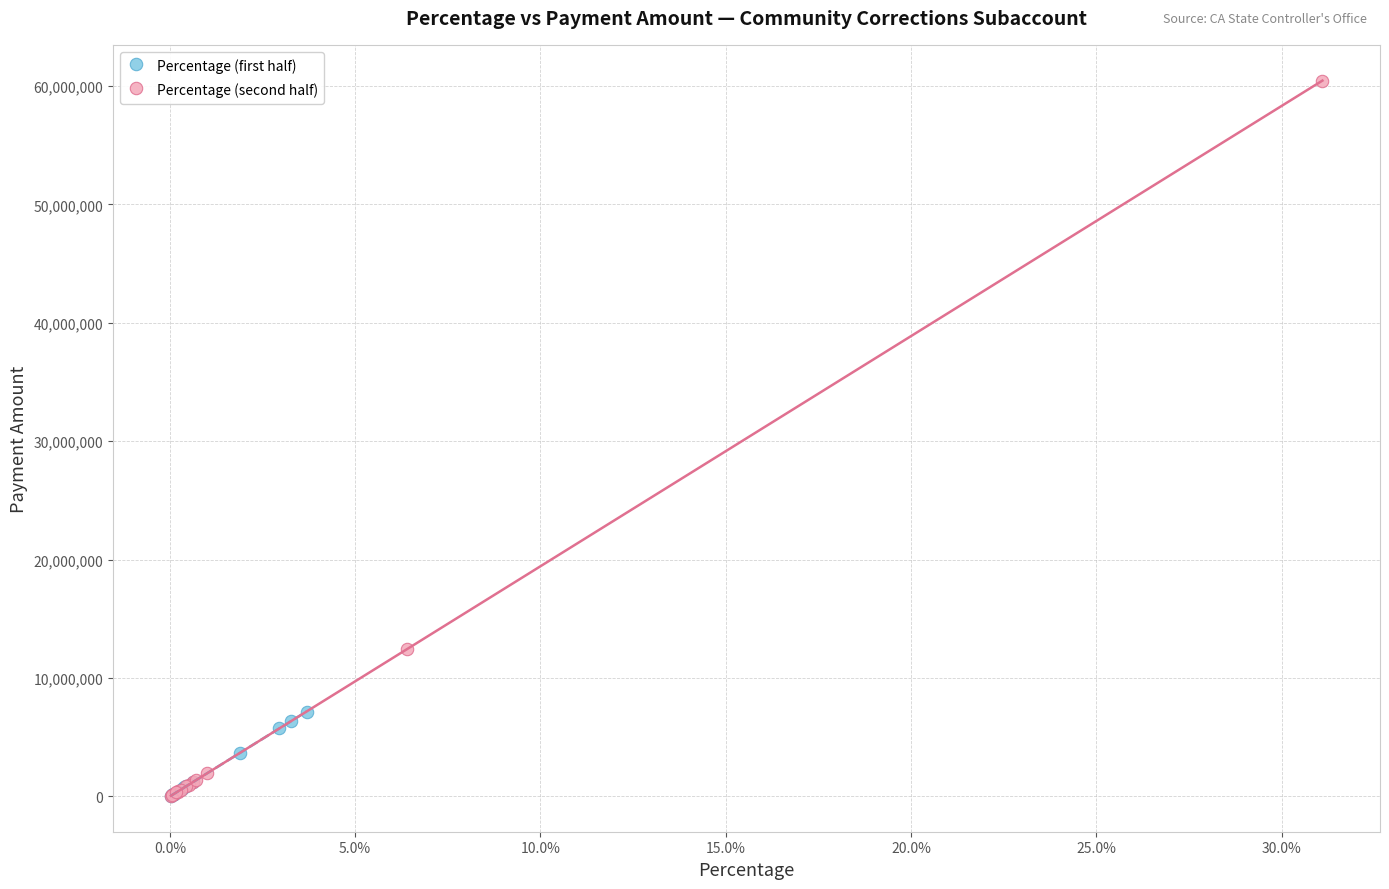

What are all the series names shown in the legend?

Percentage (first half), Percentage (second half)